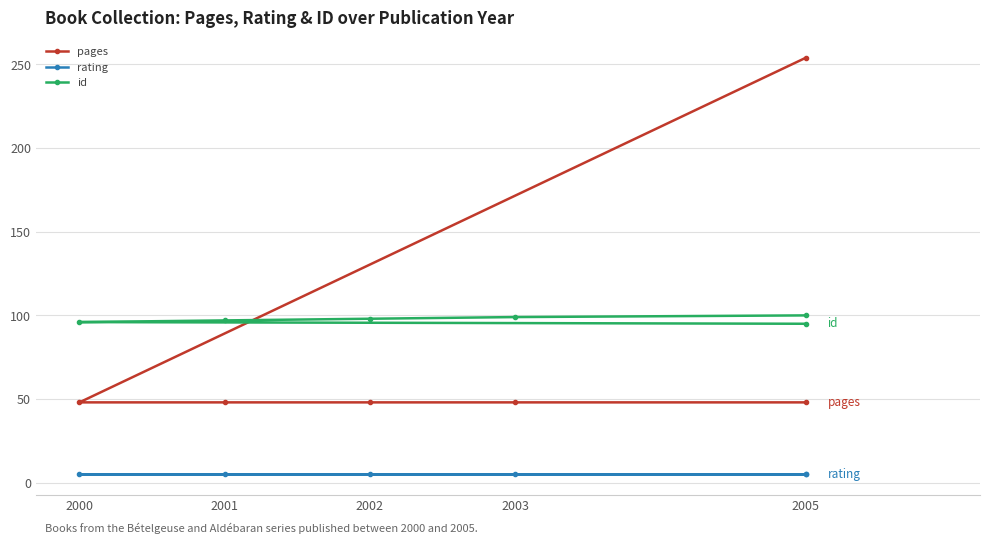

What is the maximum value shown in the chart?

254